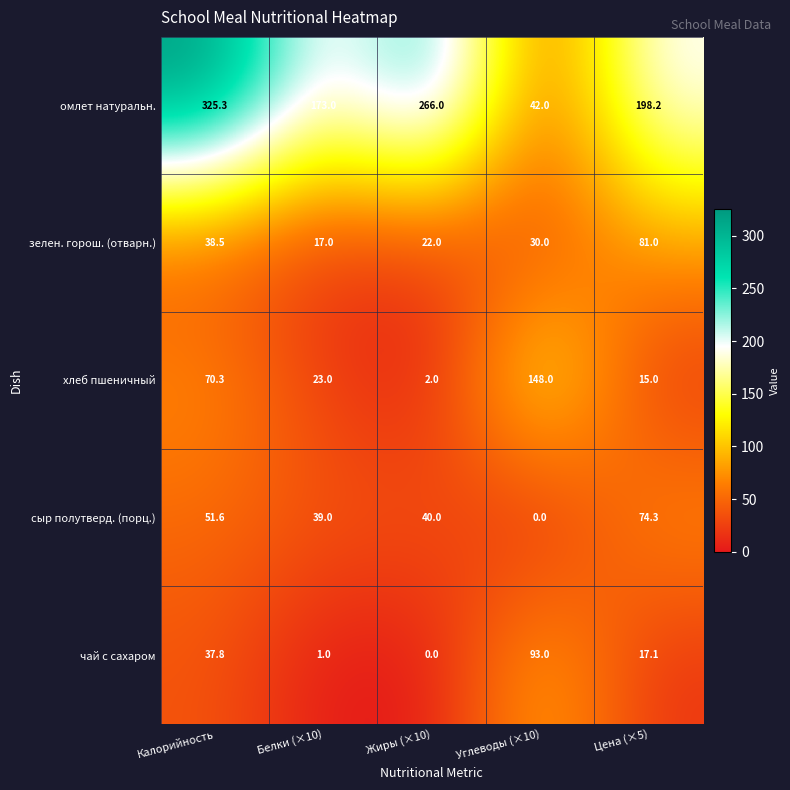

Rank the series at Углеводы (×10) from highest to lowest value.

хлеб пшеничный, чай с сахаром, омлет натуральн., зелен. горош. (отварн.), сыр полутверд. (порц.)